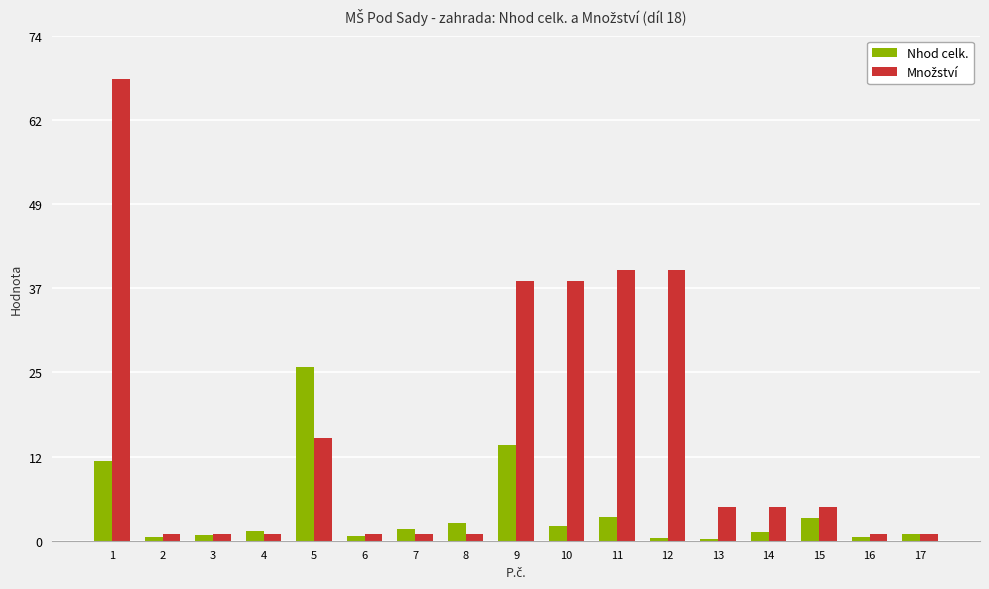

What is the total value across all series at 10?

40.3